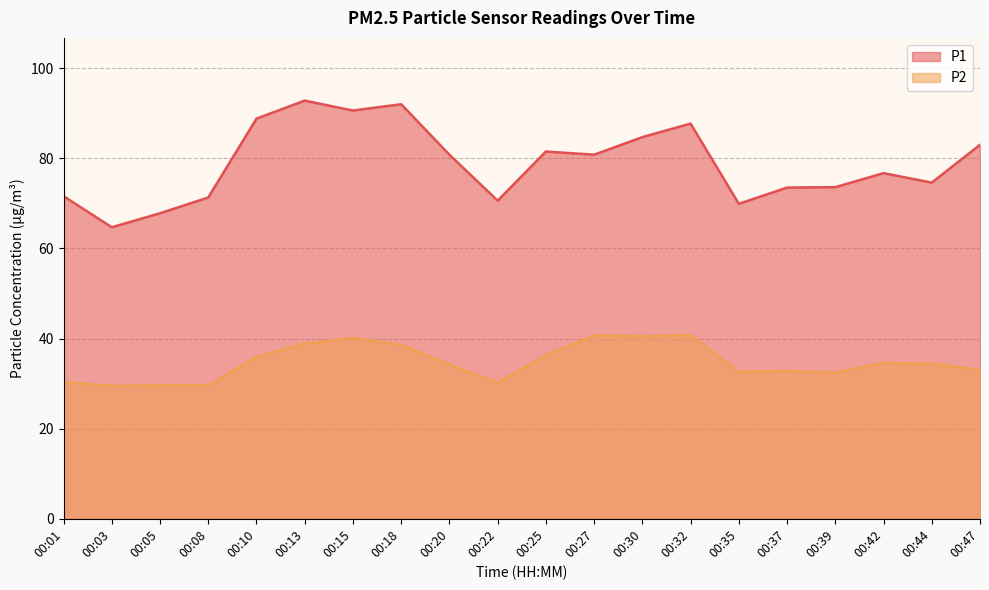

What is the difference between the P1 values at 00:10 and 00:03?

24.1